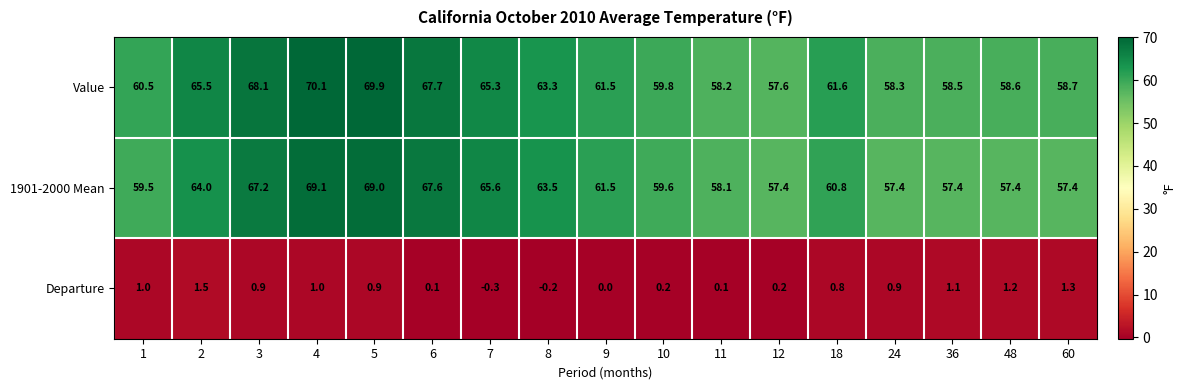

At which category is the sum across all series the highest?

4